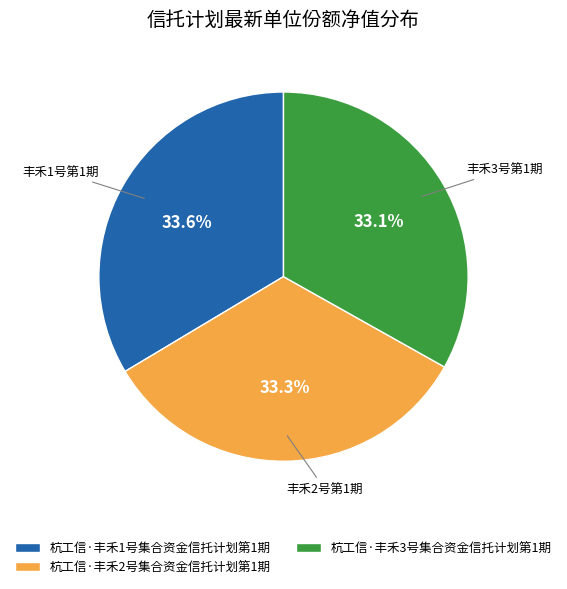

How many segments does this pie chart have?

3